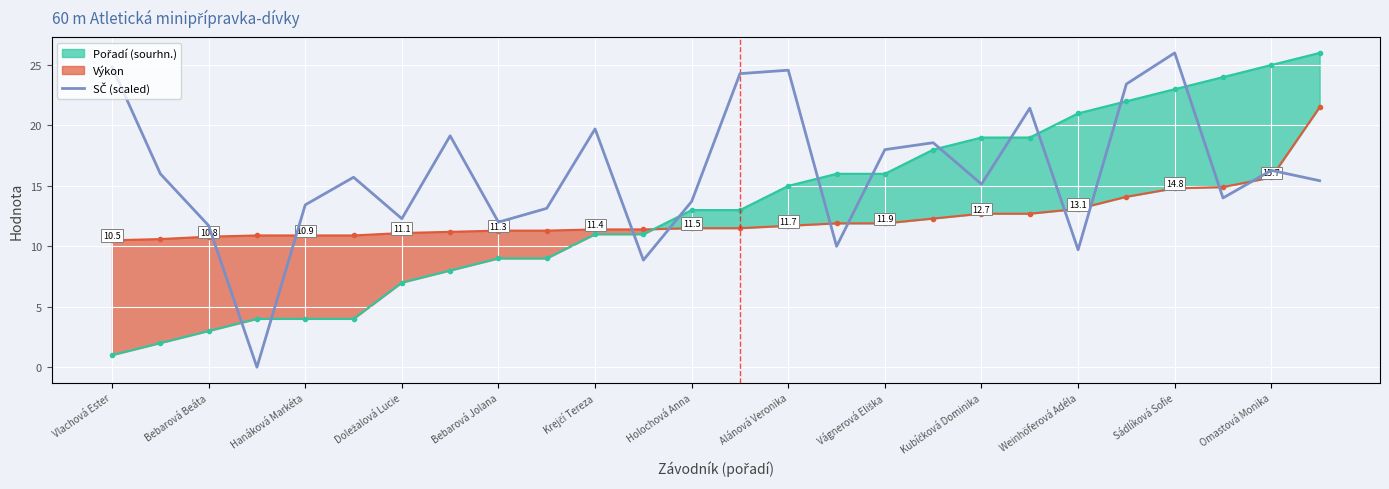

At which label does the data first exceed 15?

Vlachová Ester